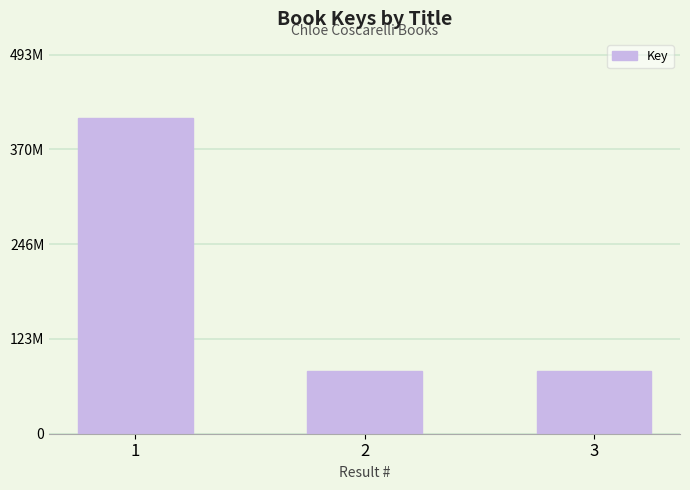

How many data points are less than 81431492?

1